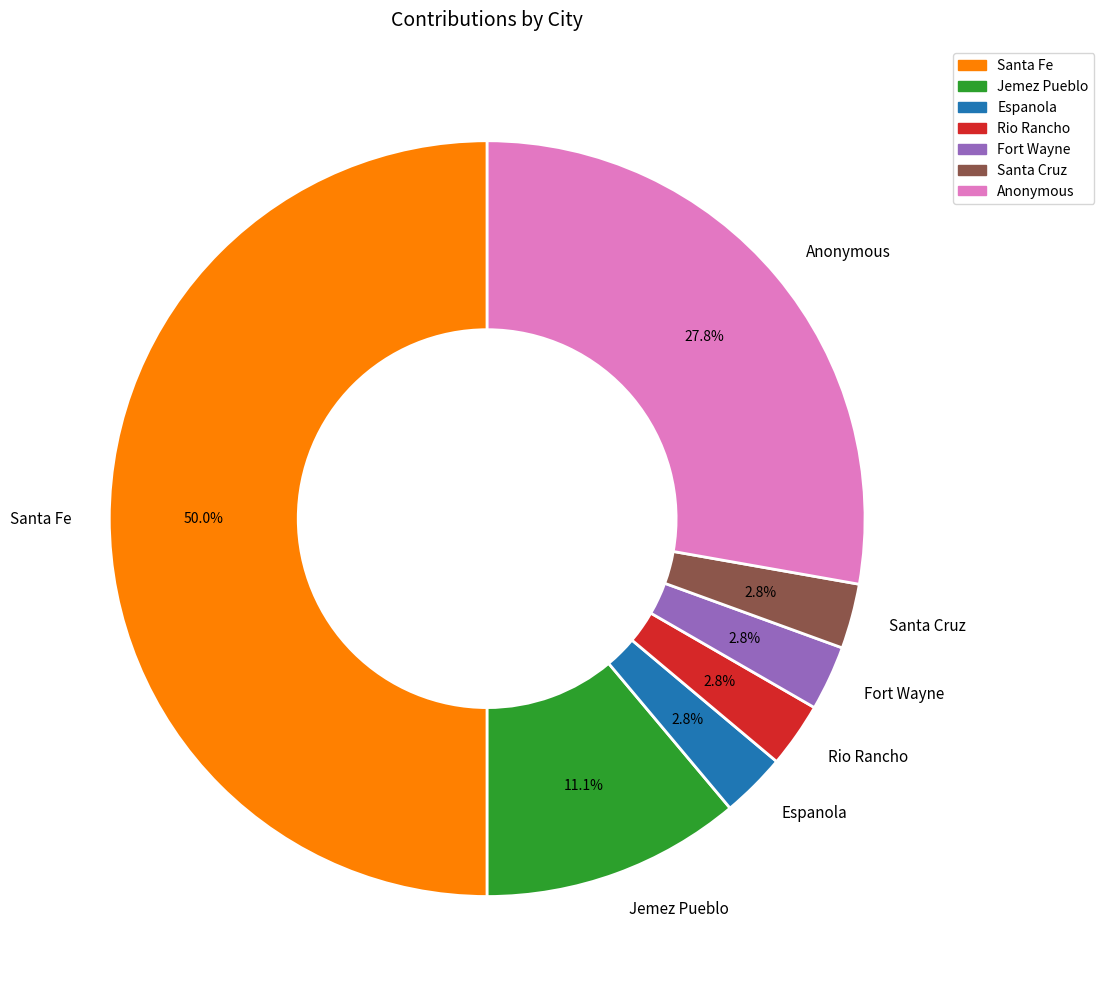

How many segments does this pie chart have?

7